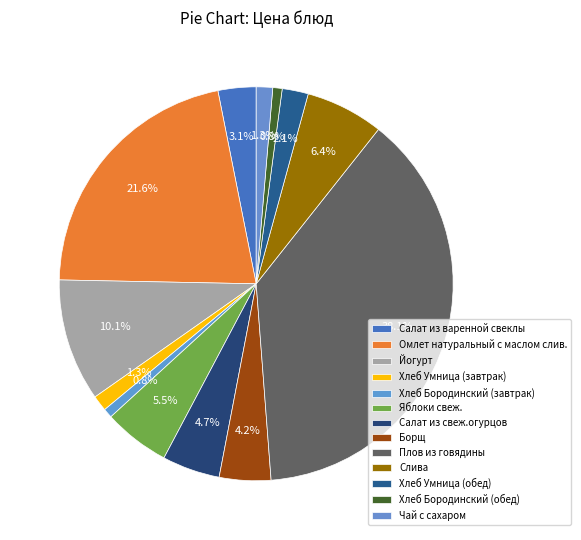

To the nearest percent, what percentage of the pie is Хлеб Бородинский (завтрак)?

1%